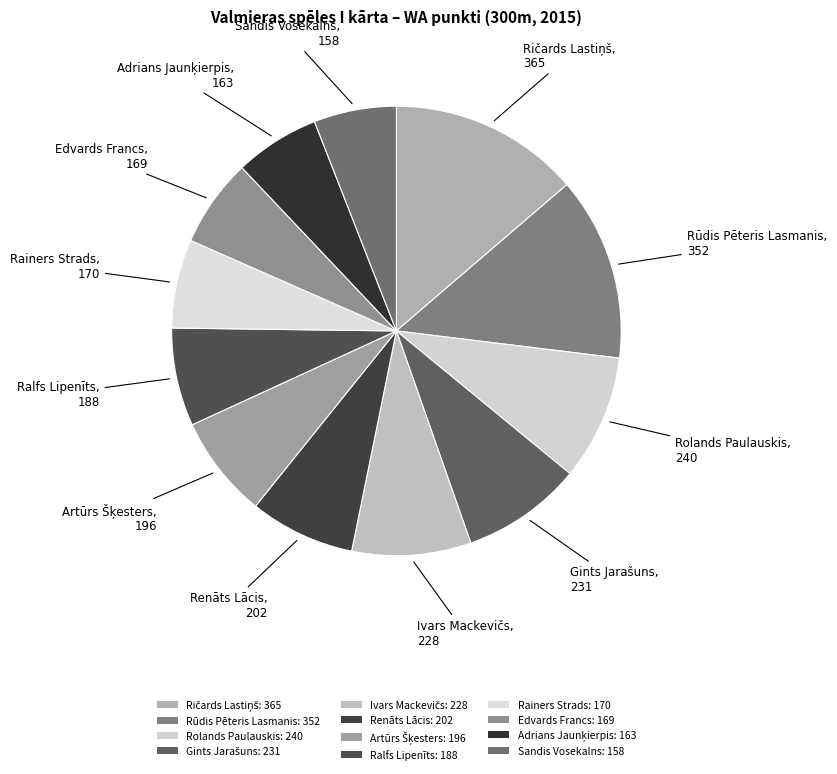

To the nearest percent, what percentage of the pie is Ivars Mackevičs?

9%